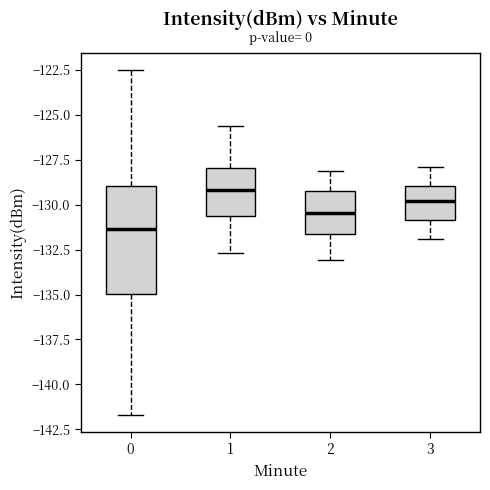

Which box is the tallest, from its lower edge to its upper edge?

0